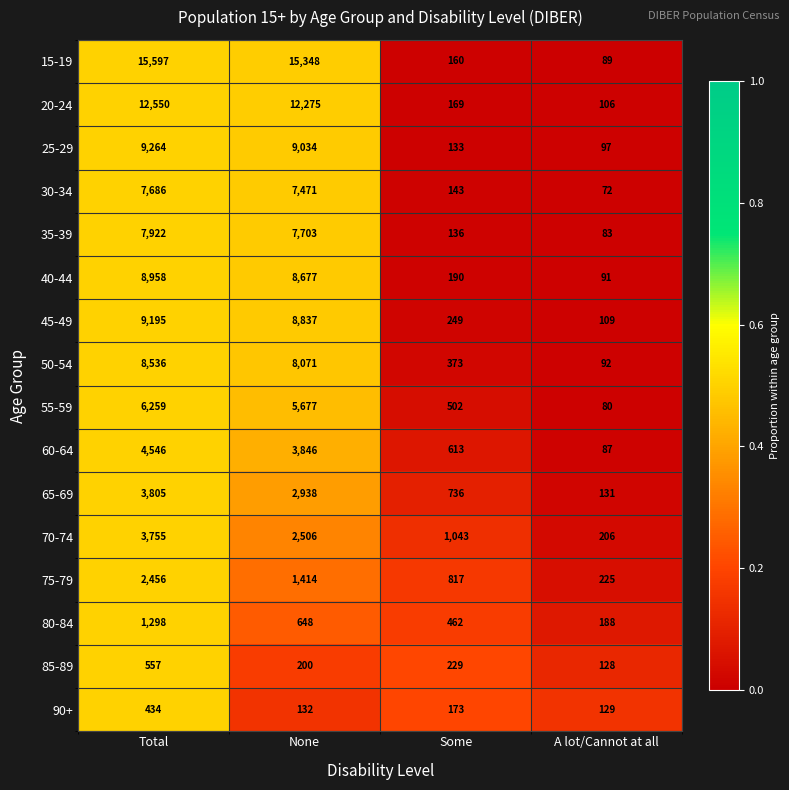

Between Some and A lot/Cannot at all, which series saw the biggest shift?

70-74